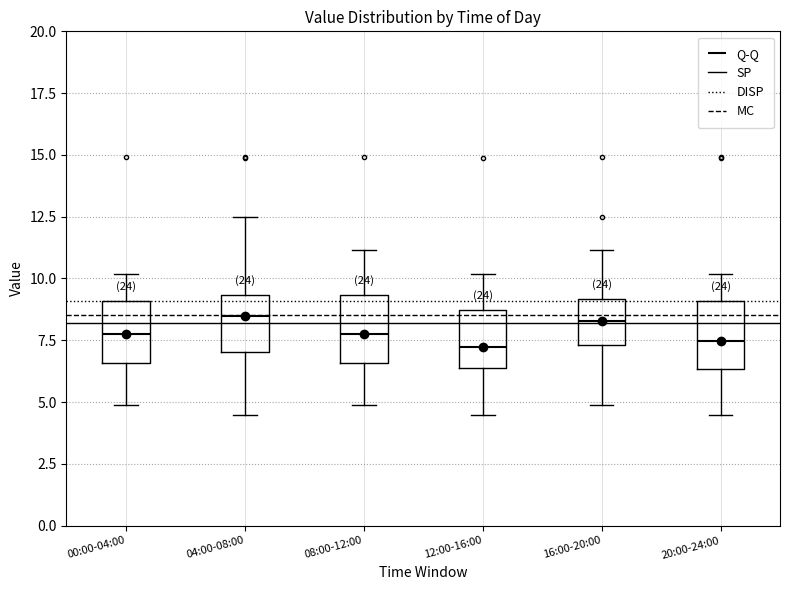

Reading left to right, transcribe this box plot: for each box, give where its median line is, the range the box spans, and where its two whiskers end, as read against the y-axis. The values are not printed on the chart, so give them approximately, as read against the axis.

00:00-04:00: median 8.0, box 6.5 to 9.0, whiskers 5.0 to 10.0
04:00-08:00: median 8.5, box 7.0 to 9.5, whiskers 4.5 to 12.5
08:00-12:00: median 8.0, box 6.5 to 9.5, whiskers 5.0 to 11.0
12:00-16:00: median 7.0, box 6.5 to 8.5, whiskers 4.5 to 10.0
16:00-20:00: median 8.5, box 7.5 to 9.0, whiskers 5.0 to 11.0
20:00-24:00: median 7.5, box 6.5 to 9.0, whiskers 4.5 to 10.0